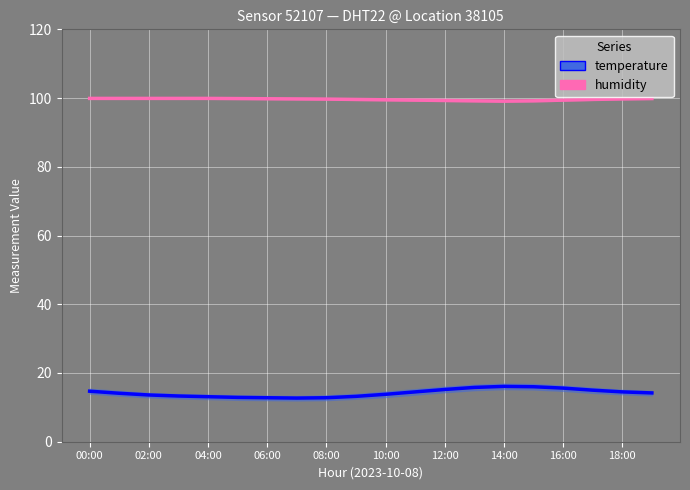

True or false: temperature and humidity intersect in this chart.

False